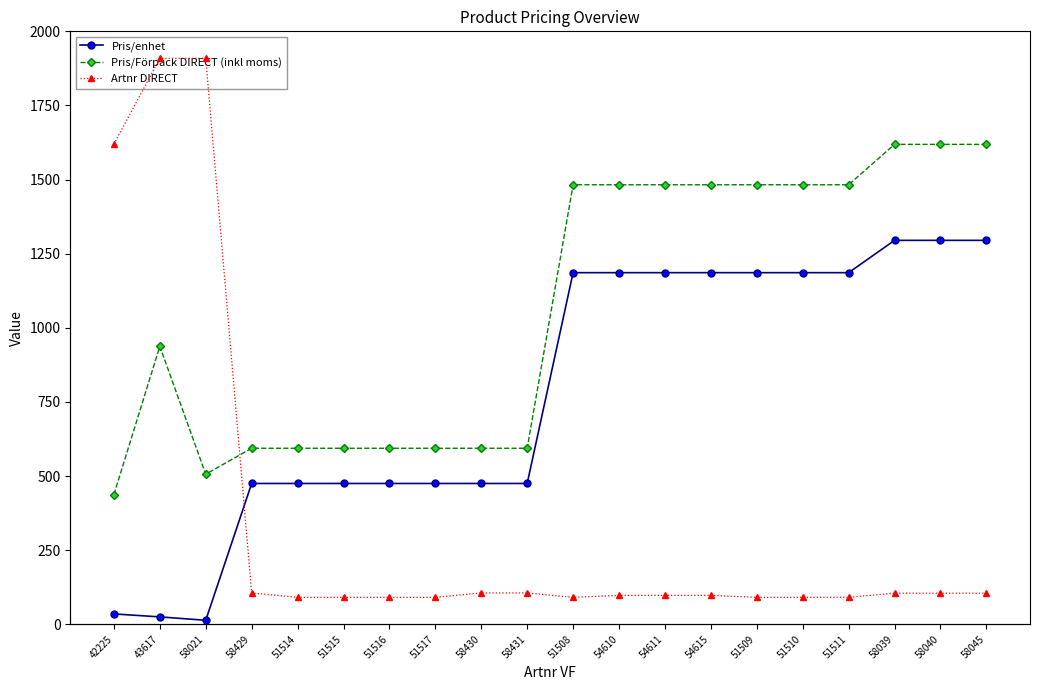

The Pris/Förpack DIRECT (inkl moms) series shows 1482.5 at 54611. True or false?

True